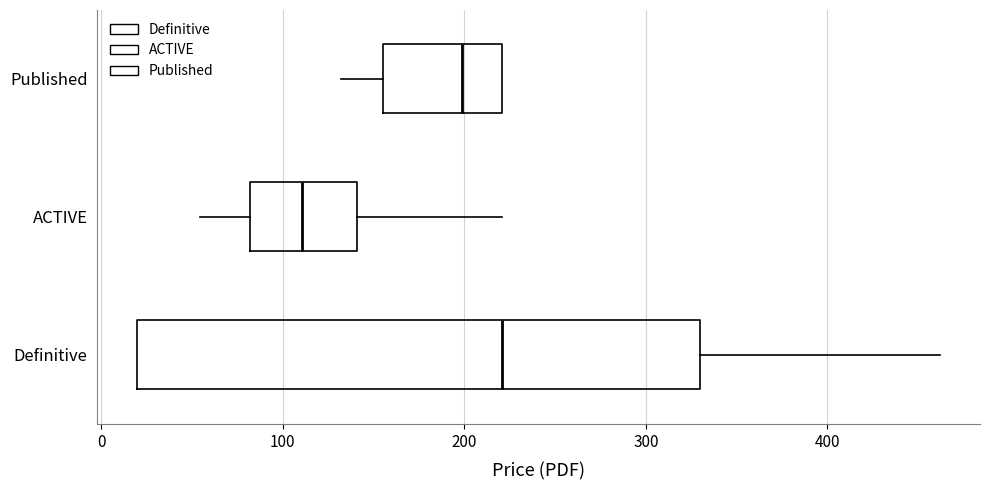

Reading bottom to top, read every box against the x-axis: the position of its median line, the range the box covers, and the ends of its whiskers. The values are not printed on the chart, so give them approximately, as read against the axis.

Definitive: median 220, box 20 to 330, whiskers 20 to 460
ACTIVE: median 110, box 80 to 140, whiskers 50 to 220
Published: median 200, box 160 to 220, whiskers 130 to 220